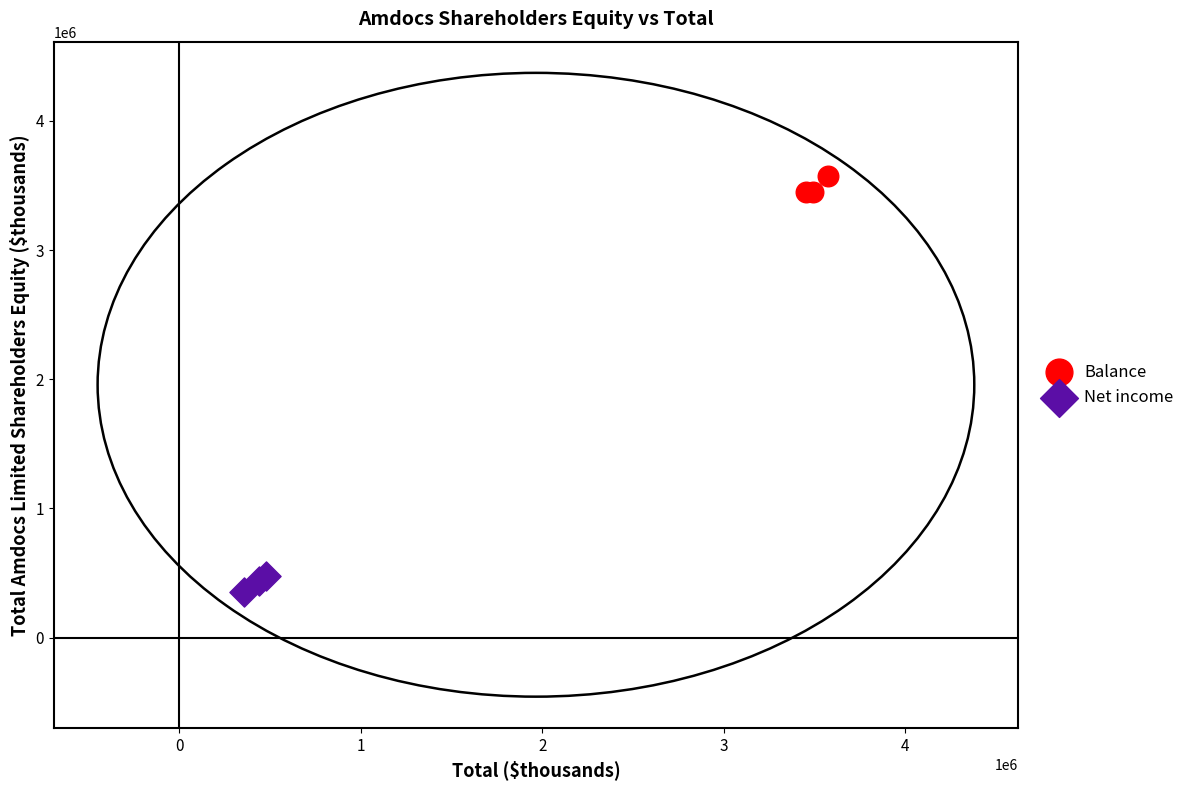

Which series contains the highest Y value?

Balance